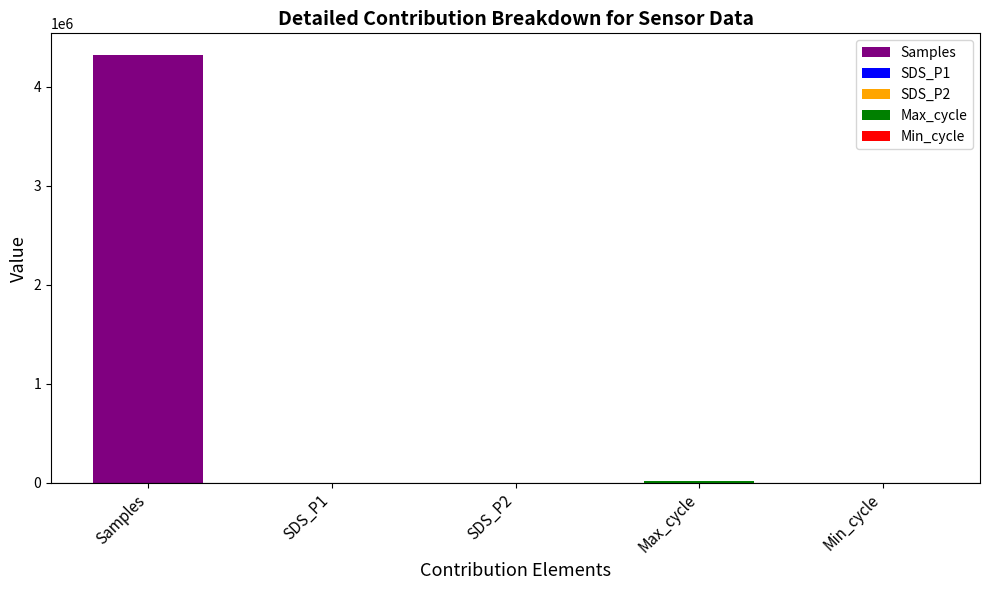

Which label corresponds to the largest value in the chart?

Samples